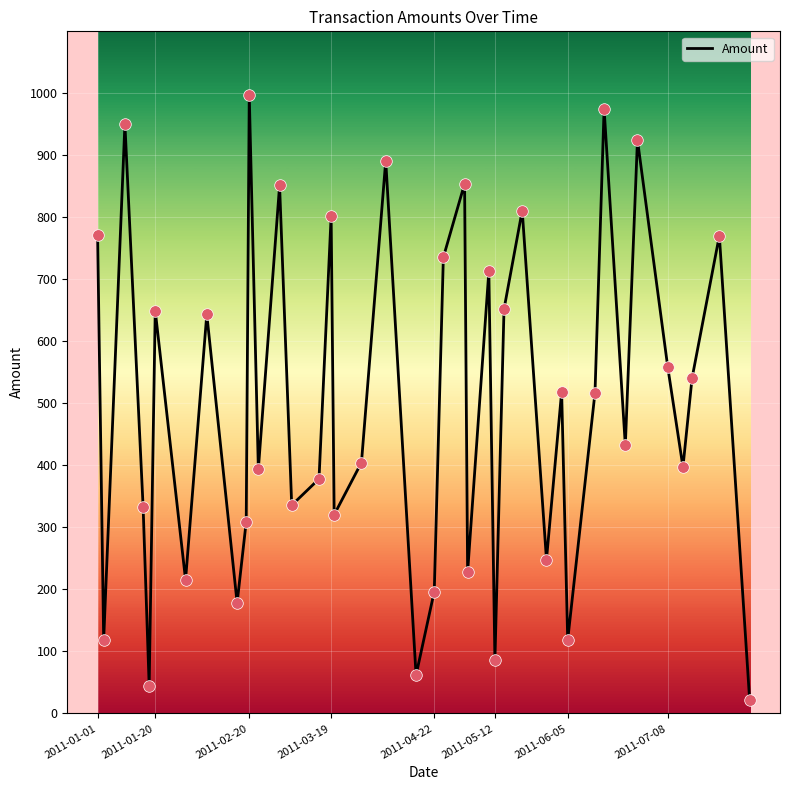

What is the difference between the maximum and minimum values?

976.6